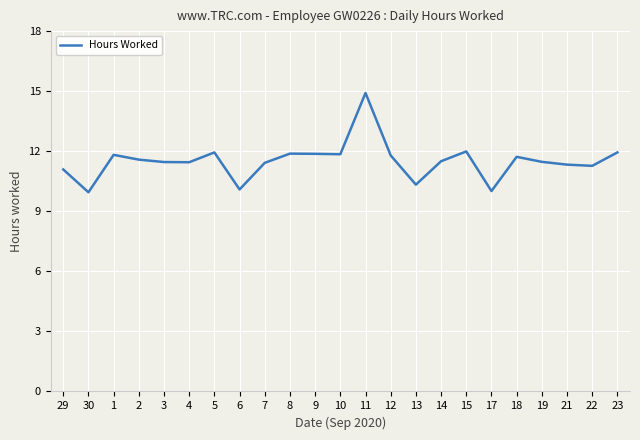

What is the approximate value at 17?

10.0